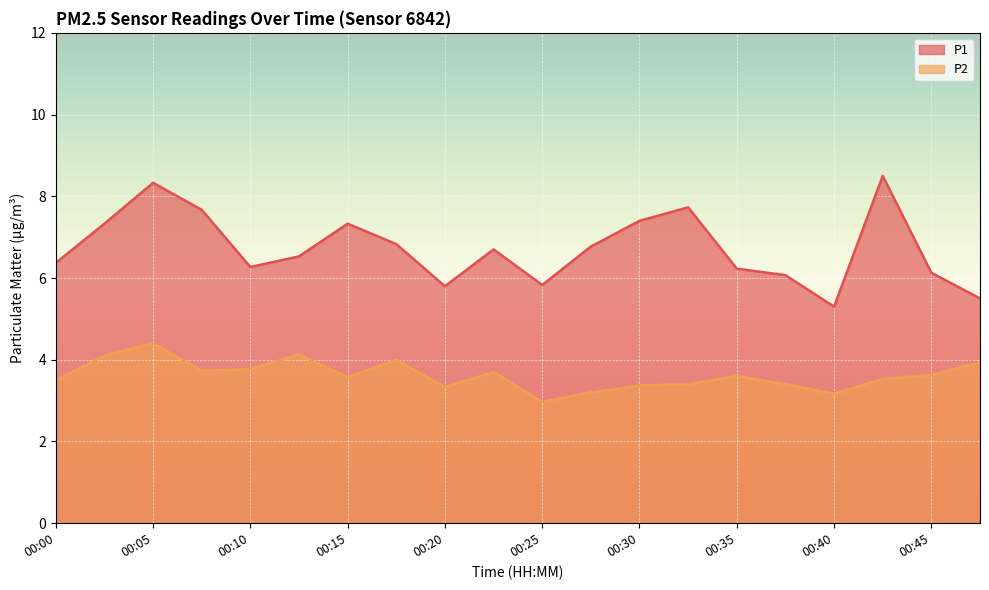

At which category is the sum across all series the highest?

00:05